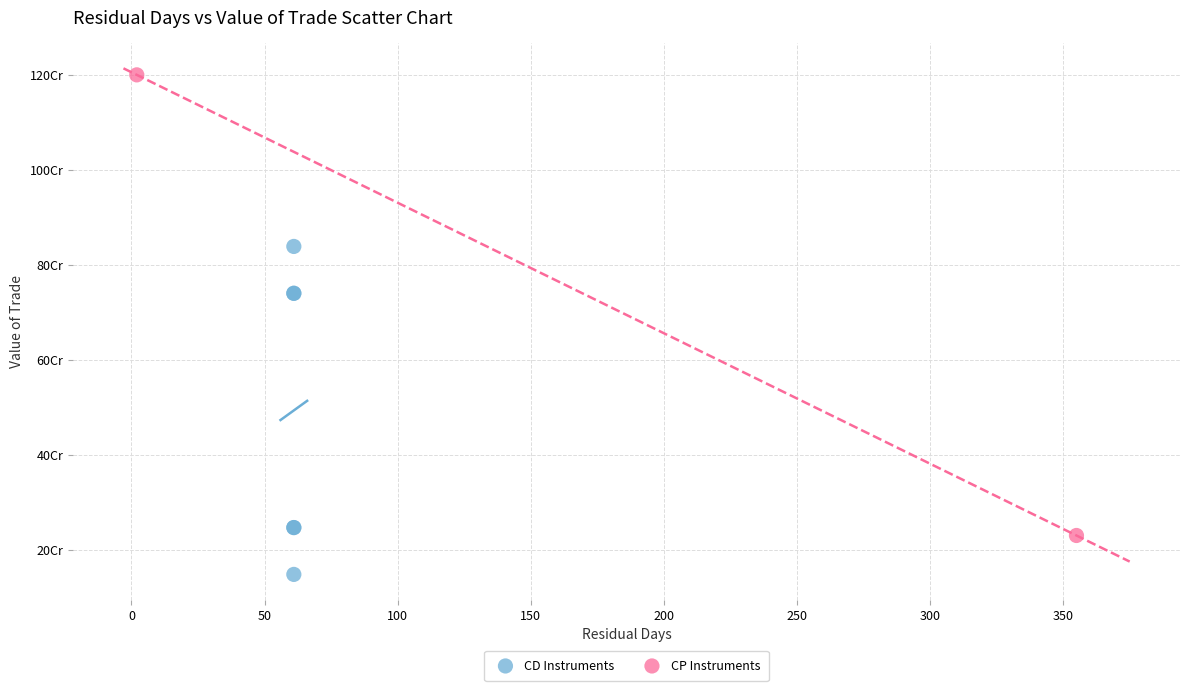

Which series reaches the maximum Y coordinate?

CP Instruments